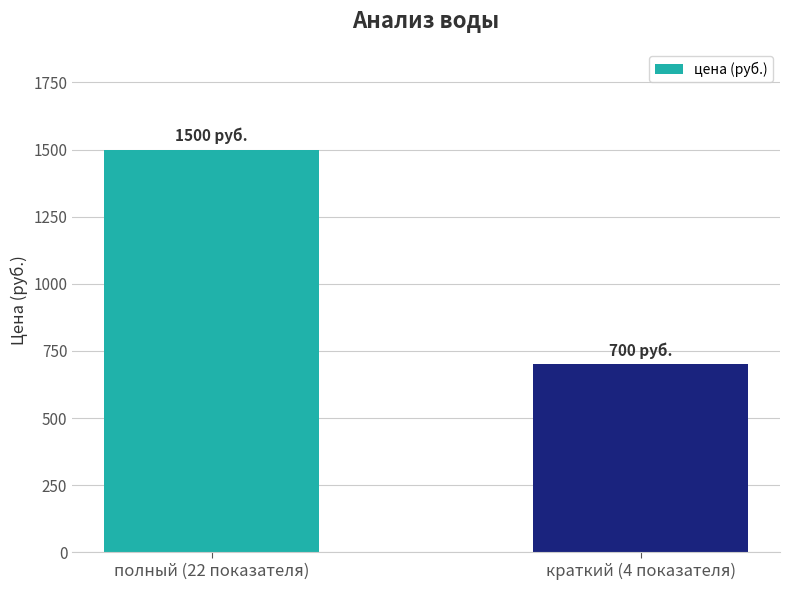

What position from the right is полный (22 показателя)?

2